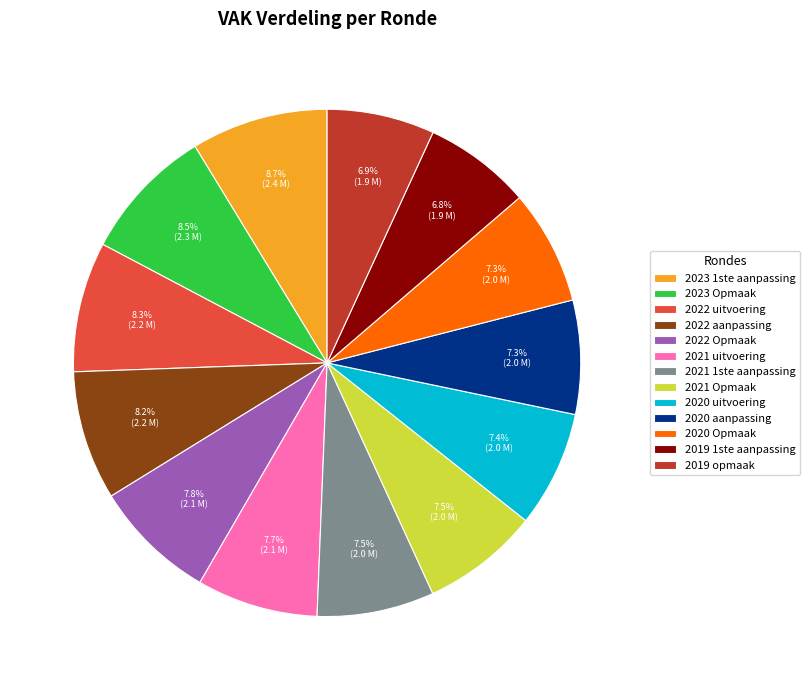

Is 2019 opmaak the majority of the pie?

No